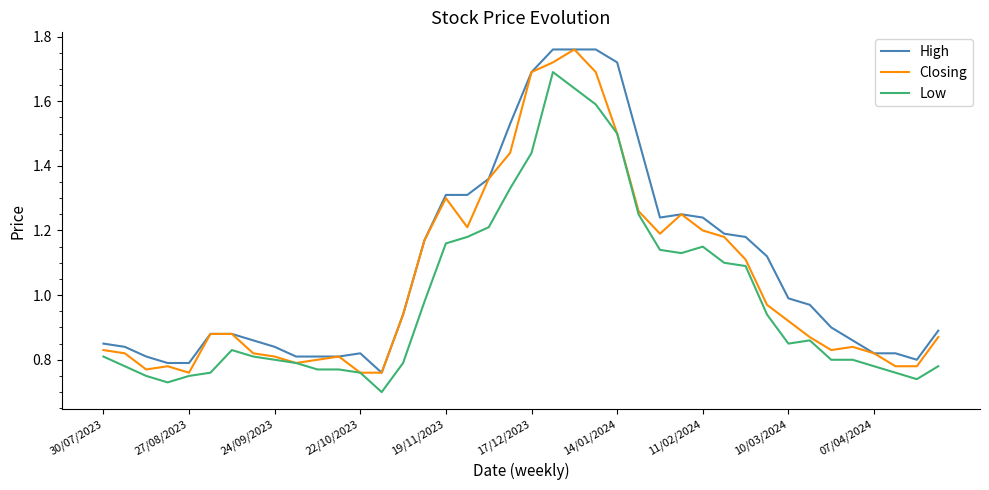

List the series in order of their overall mean, highest first.

High, Closing, Low